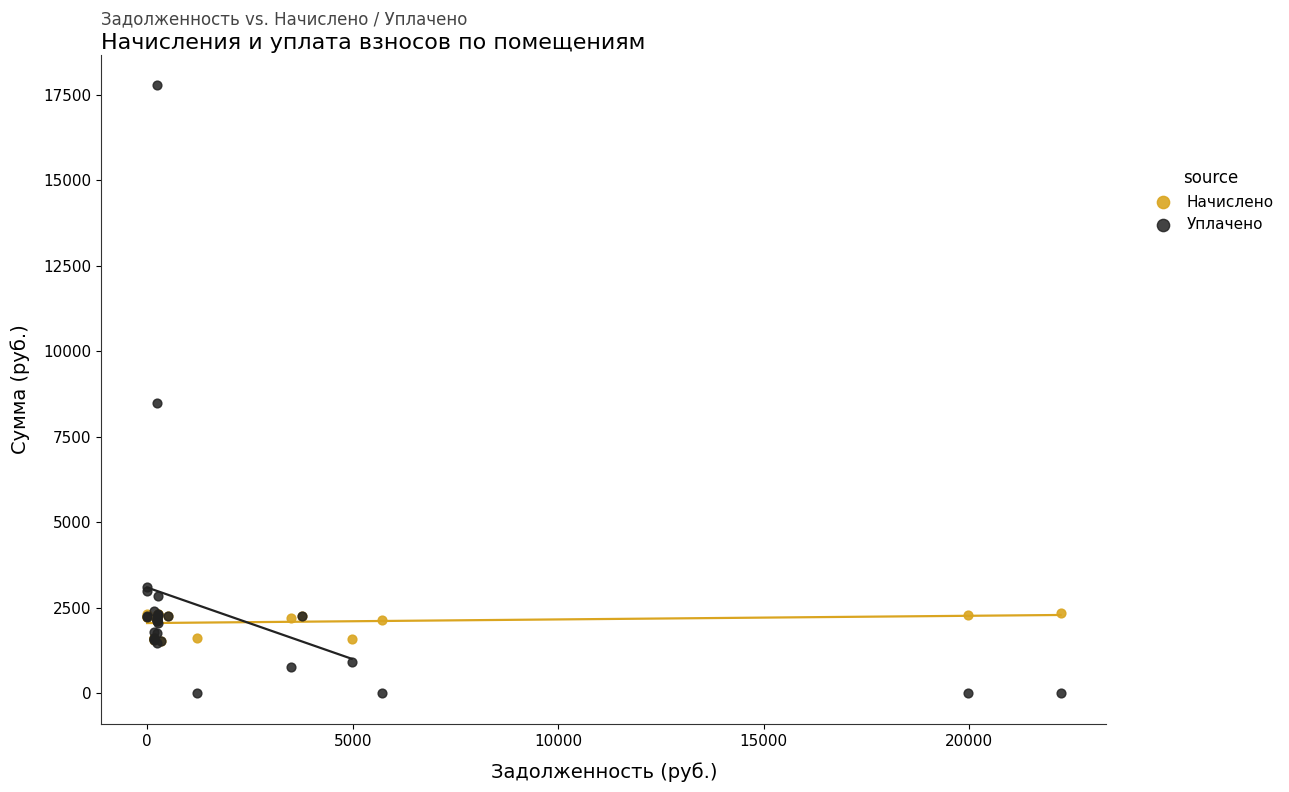

What are all the series names shown in the legend?

Начислено, Уплачено